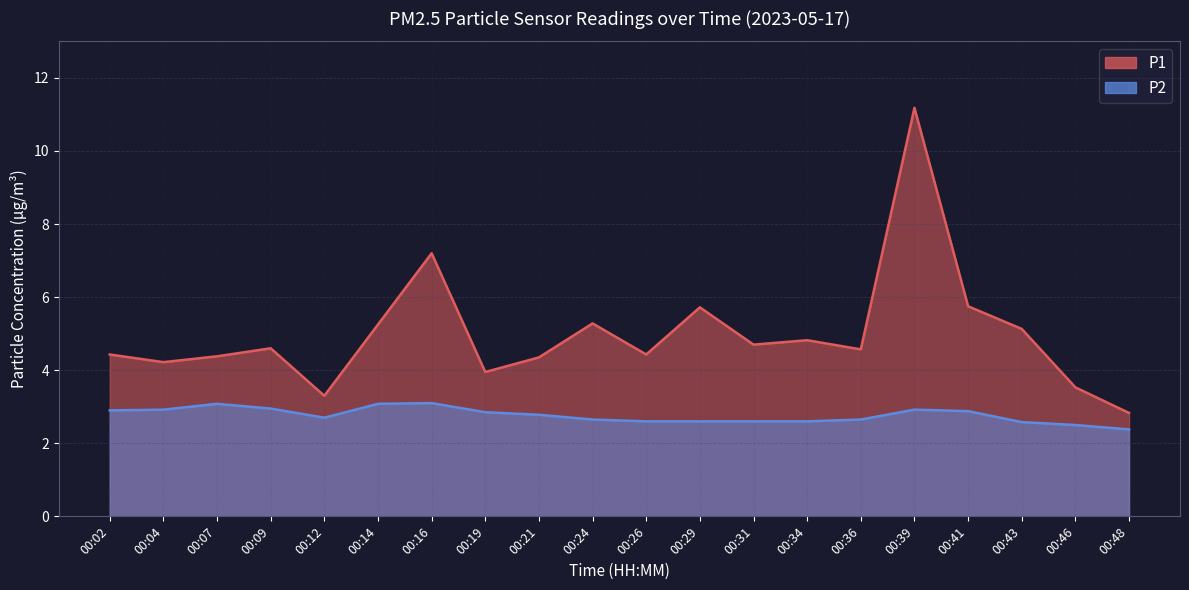

Where is P1 nearest to the value 7?

00:16